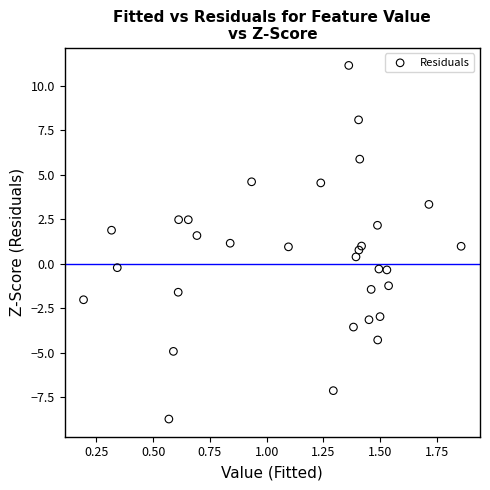

What is the range of X values (max minus min)?

1.7